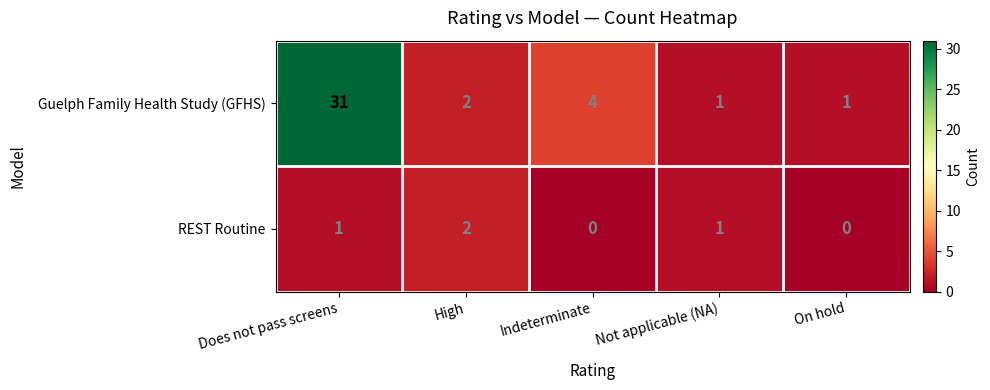

How many REST Routine values are between 0 and 1?

4